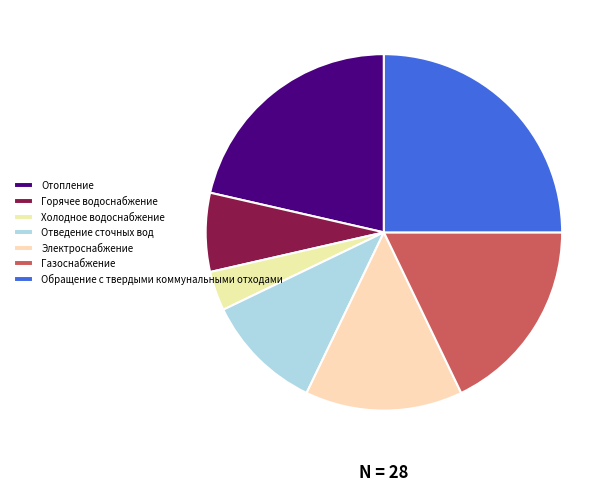

Which slice is the largest?

Обращение с твердыми коммунальными отходами